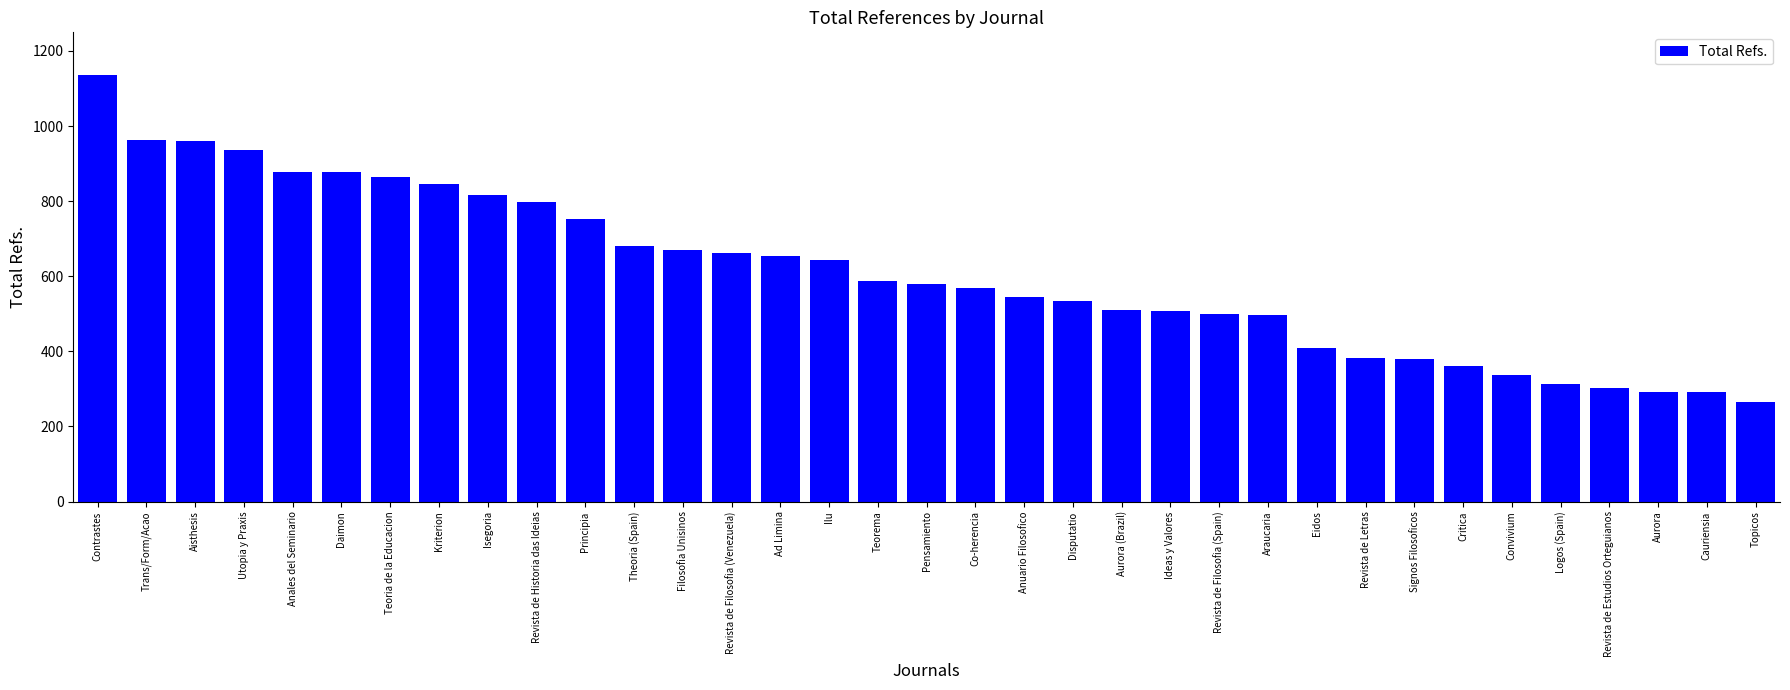

What is the change in value from Ilu to Aurora?

-350